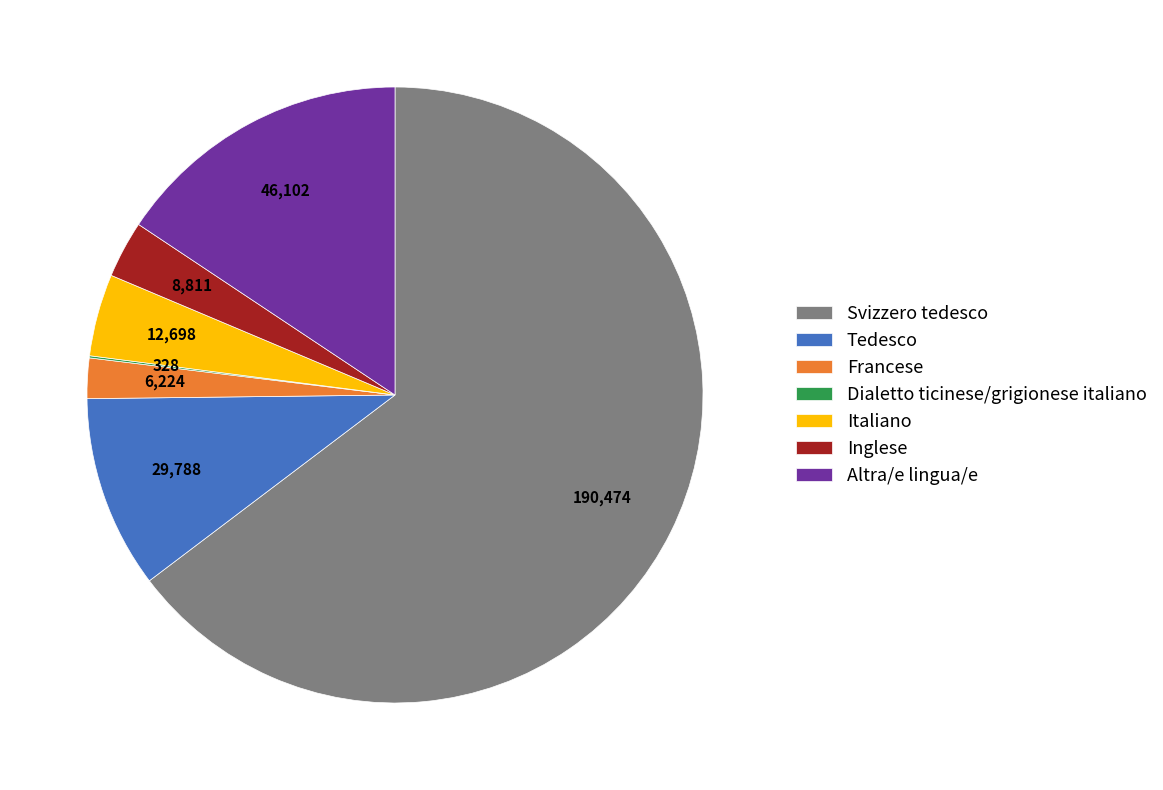

Does Altra/e lingua/e represent more than half of the total?

No